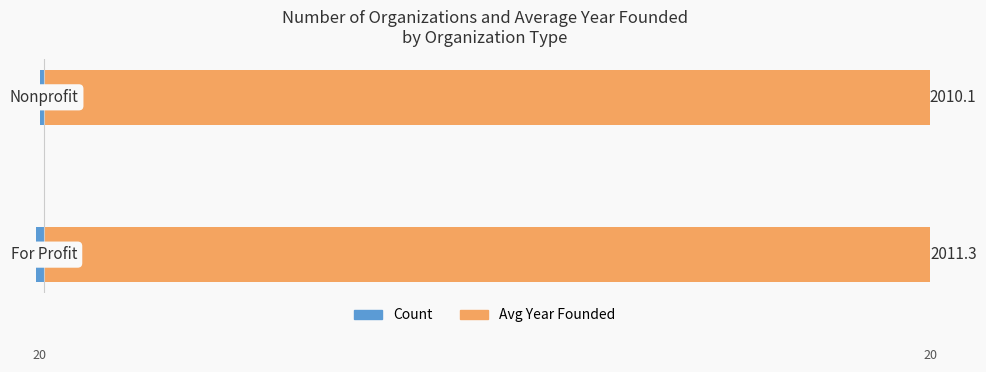

What is the value of the Count bar at the 1st from the left?

-20.0